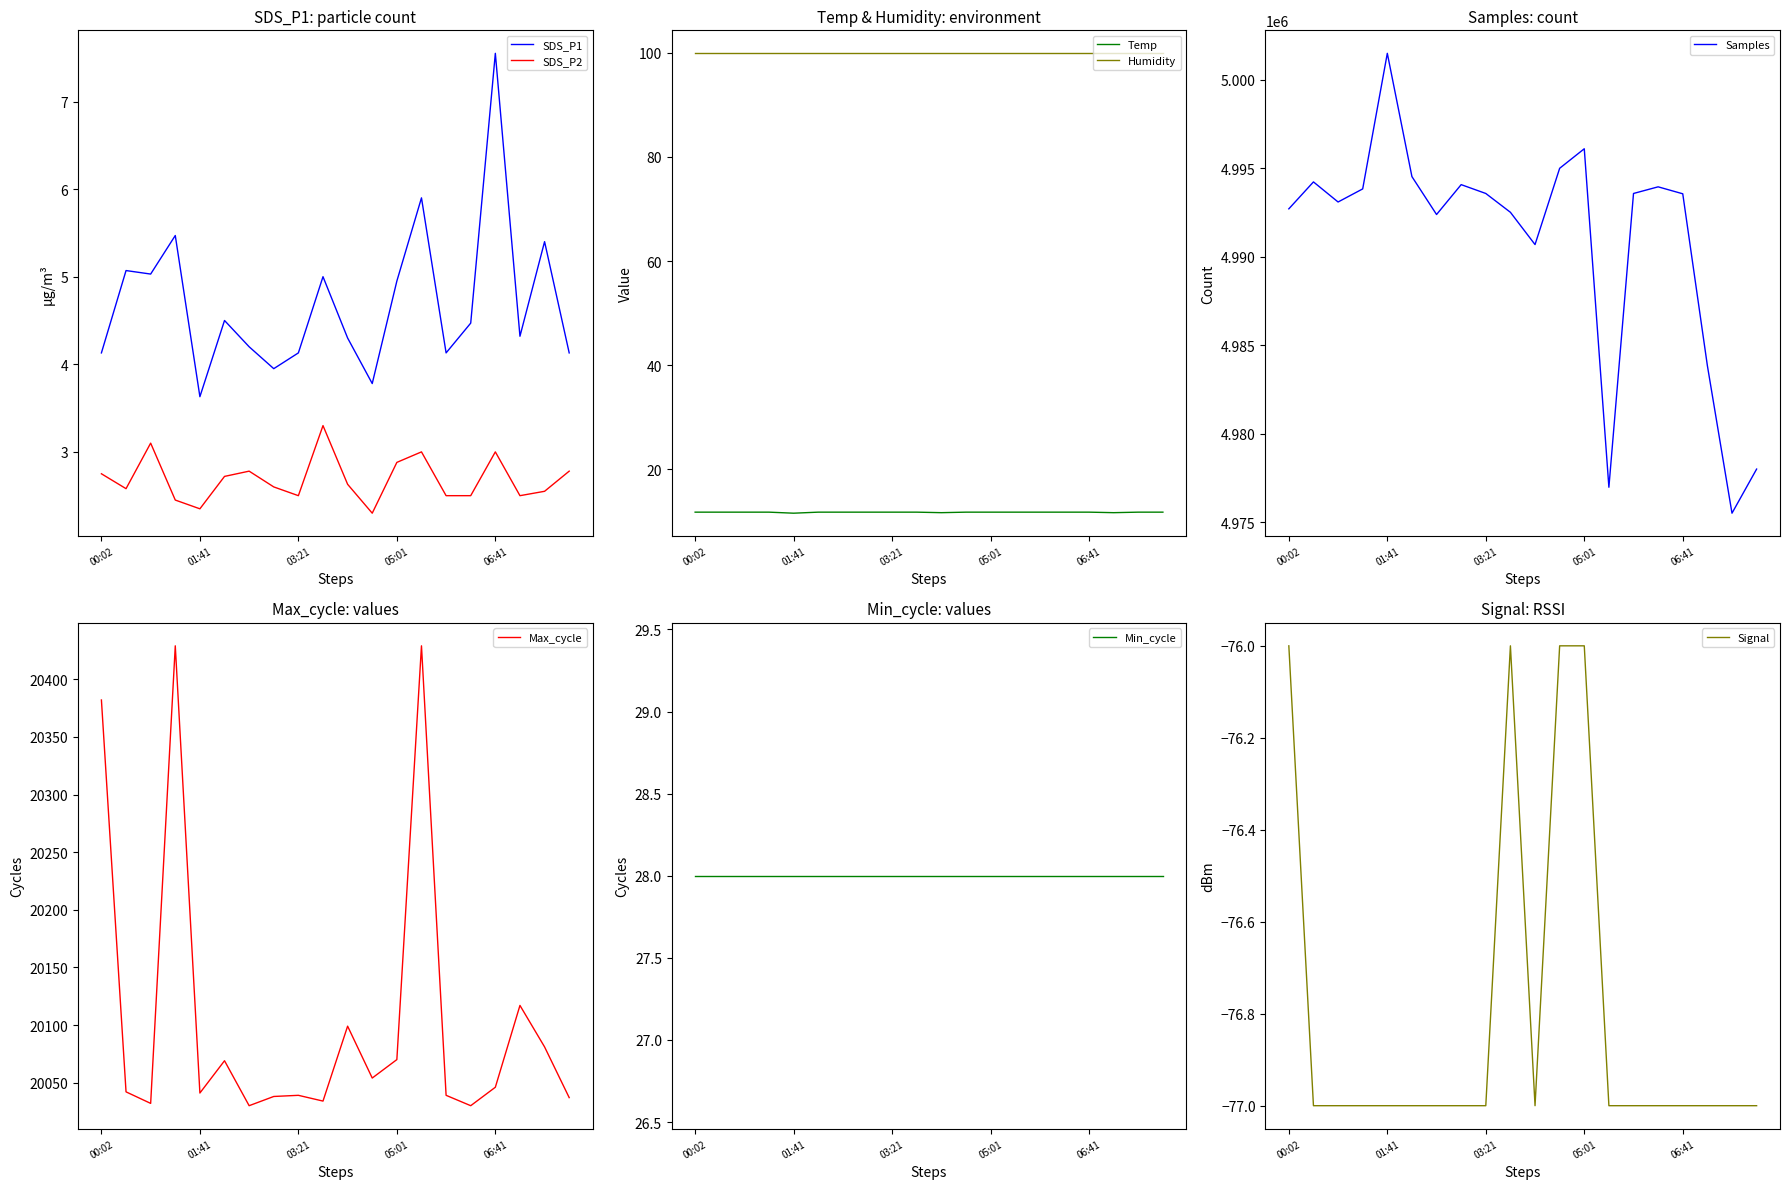

What is the average value of the SDS_P2 series?

2.7